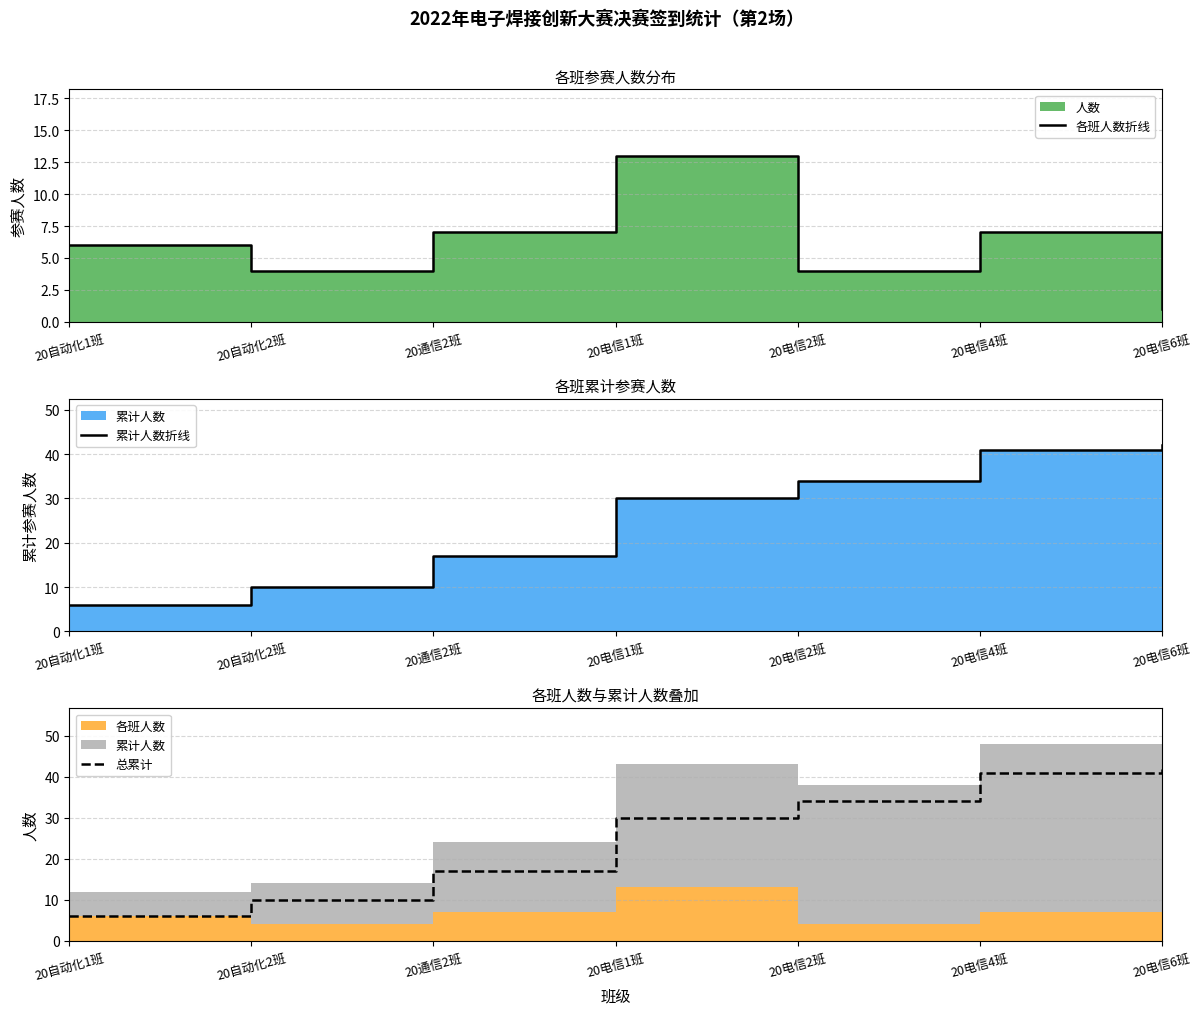

What is the average value of the 累计人数折线 series?

26